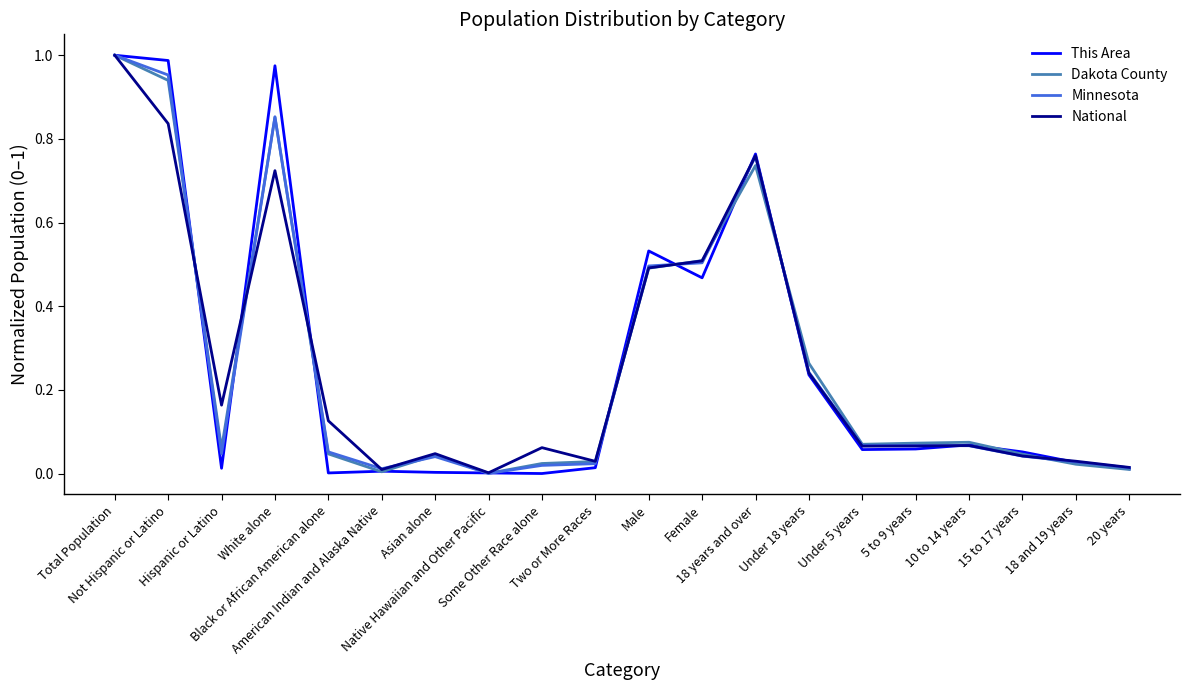

What is the label of the 16th point from the left?

5 to 9 years